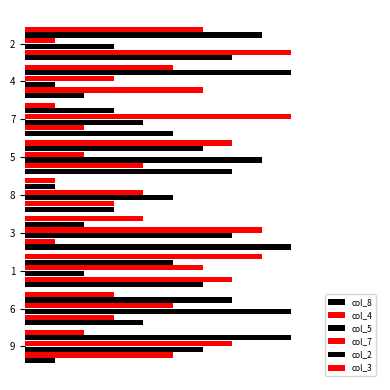

What is the difference between the maximum and minimum values in the col_3 series?

7